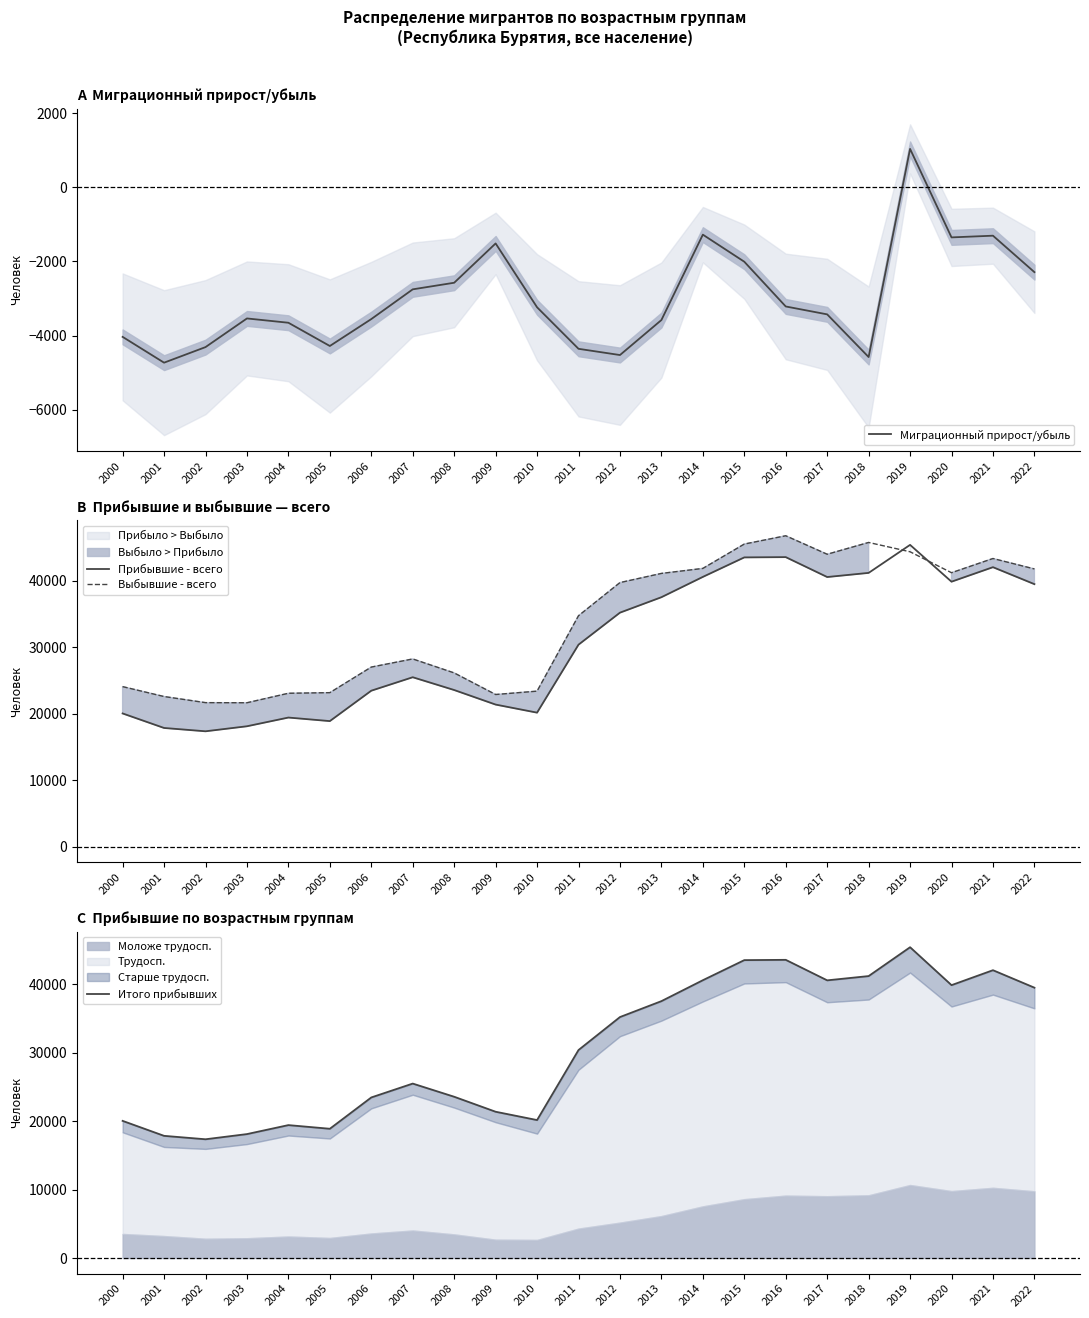

Which category has the highest value in the Итого прибывших series?

2019